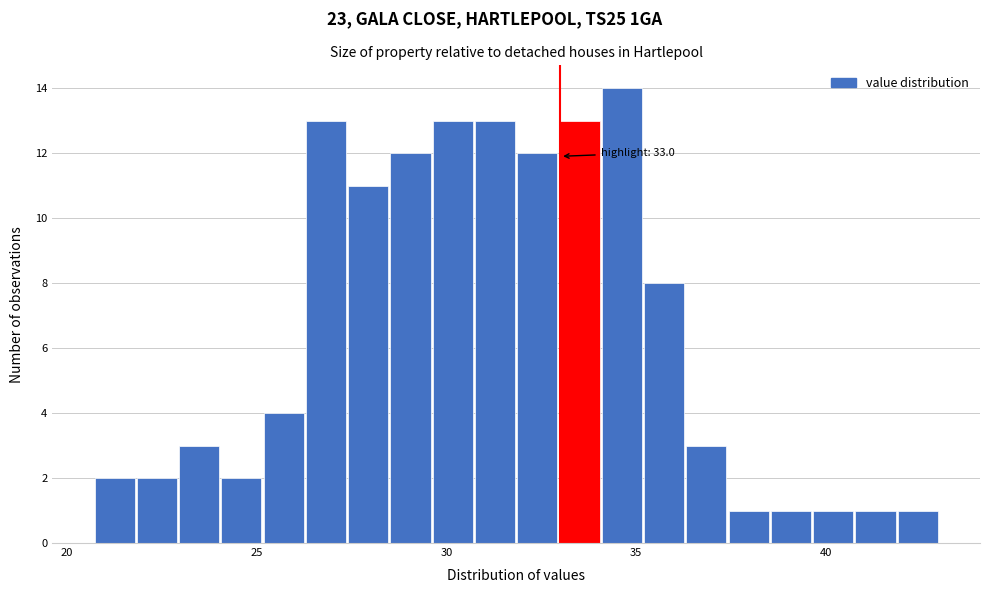

Read against the x-axis, roughly where is the centre of the tallest bar?

34.5